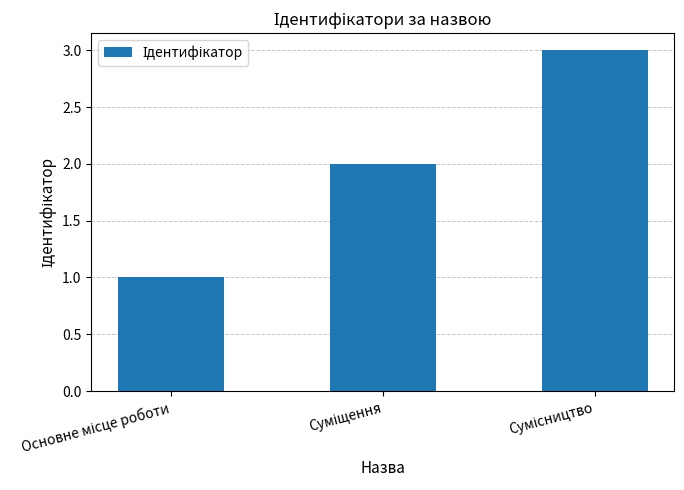

What is the maximum value shown in the chart?

3